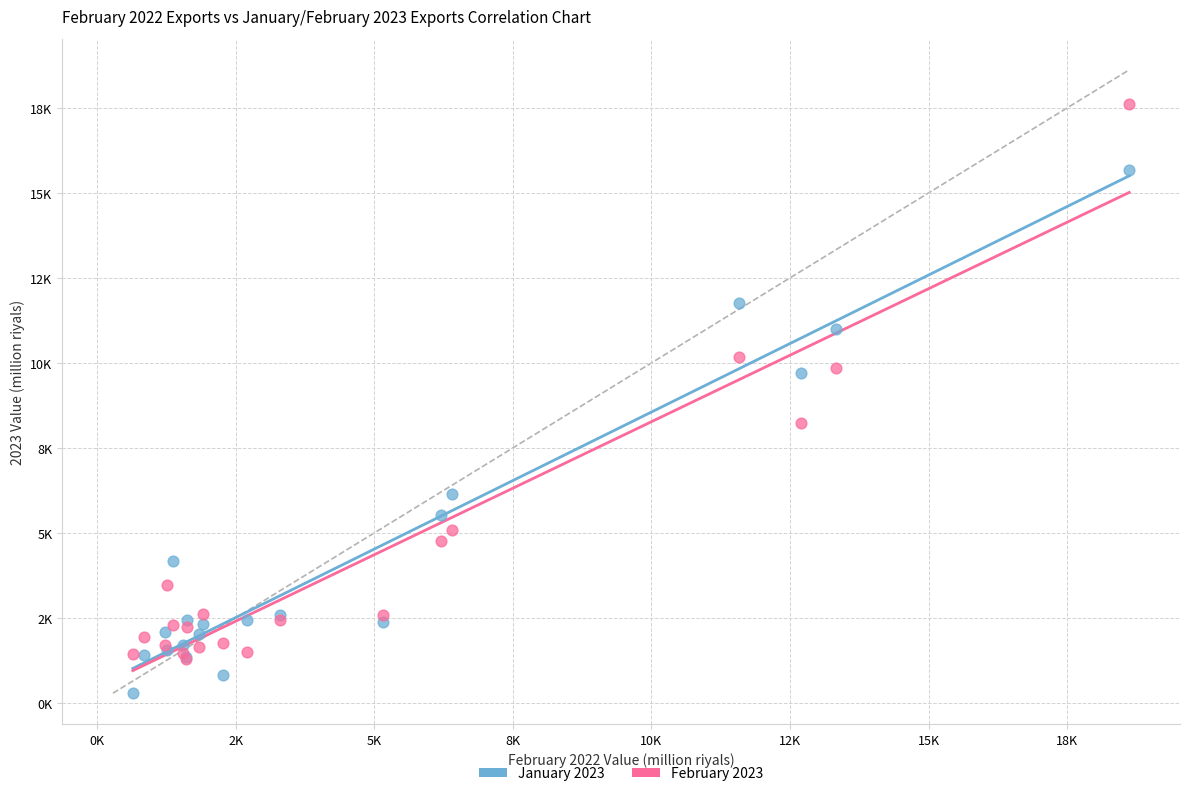

Which series has the widest spread of Y values?

February 2023